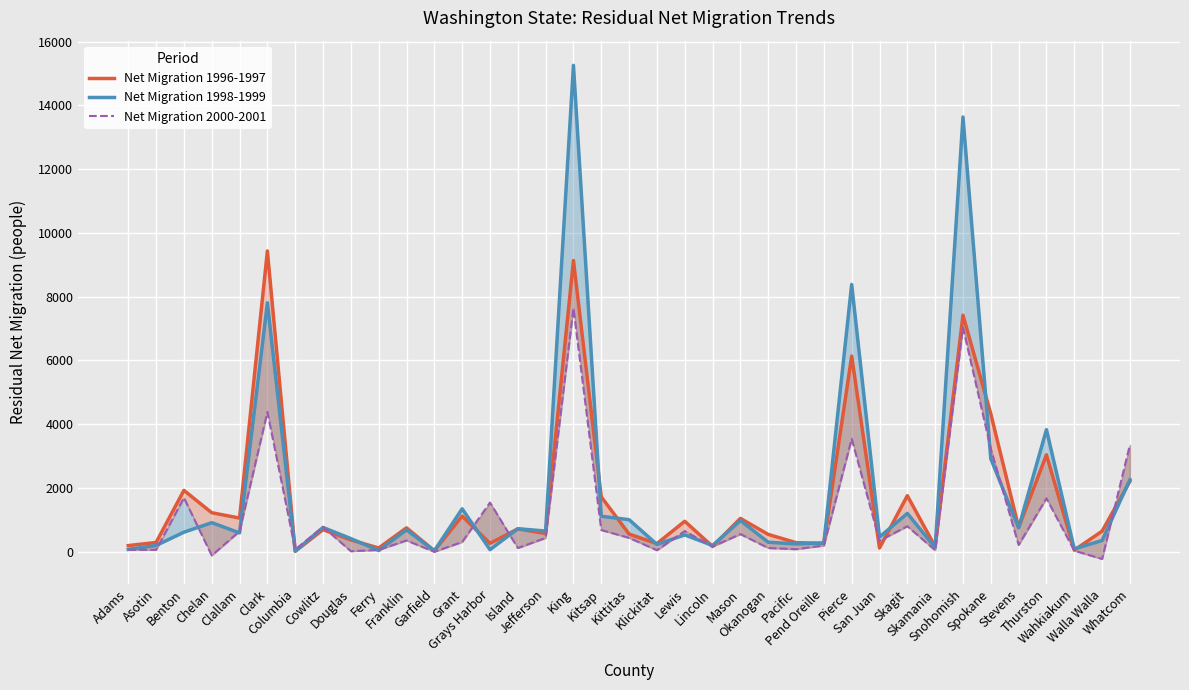

True or false: Net Migration 2000-2001 has a value of 674 at Kitsap.

True